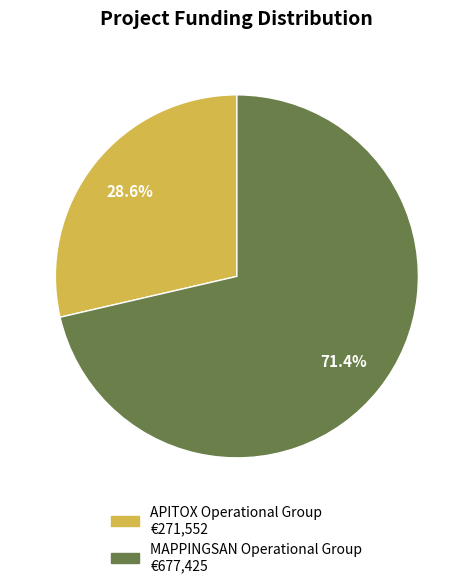

Rank the categories by value from lowest to highest.

APITOX Operational Group, MAPPINGSAN Operational Group